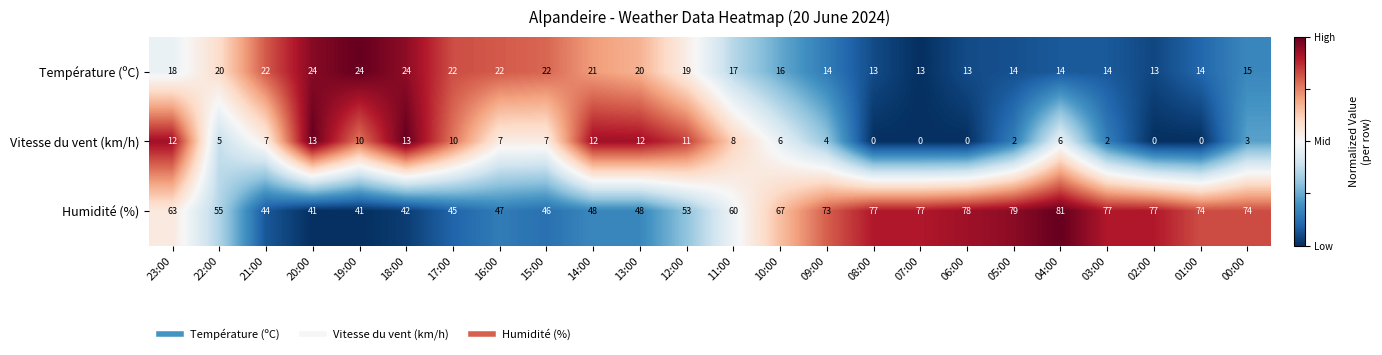

Between 21:00 and 13:00, which series saw the biggest shift?

Vitesse du vent (km/h)